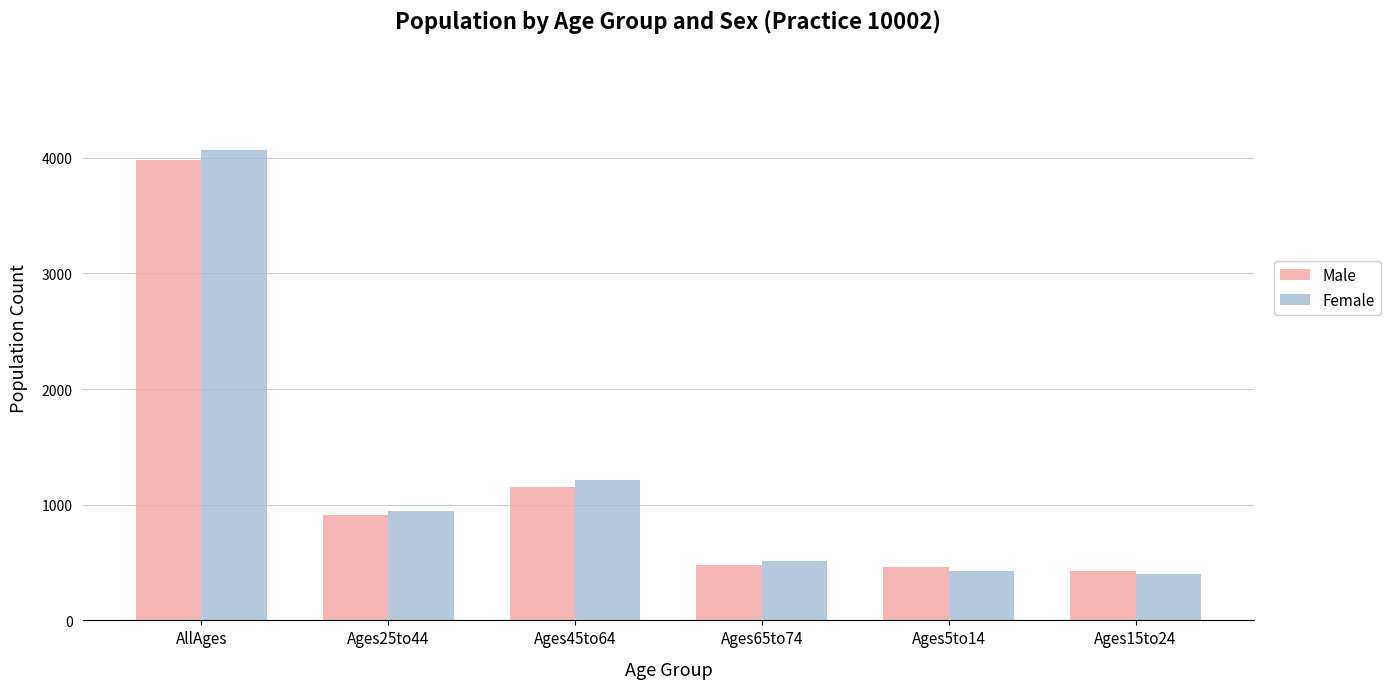

True or false: Female has a value of 2770 at AllAges.

False